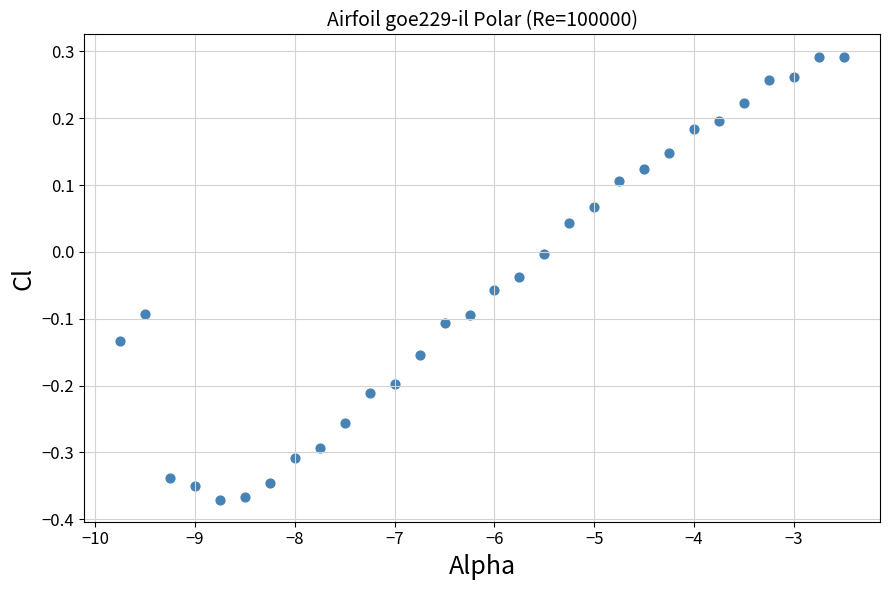

What is the range of Y values (max minus min)?

0.7